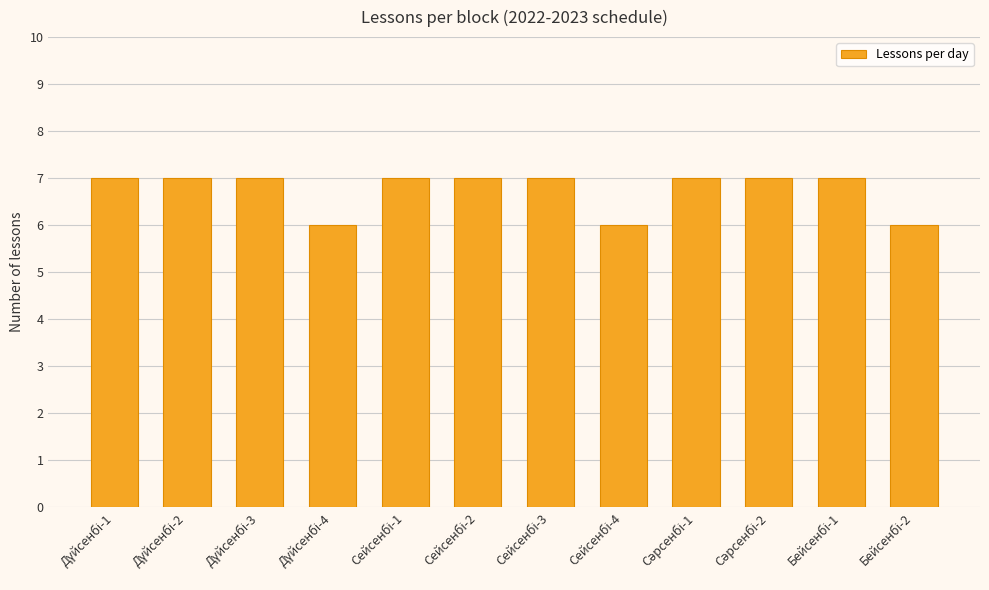

What is the greatest value displayed?

7